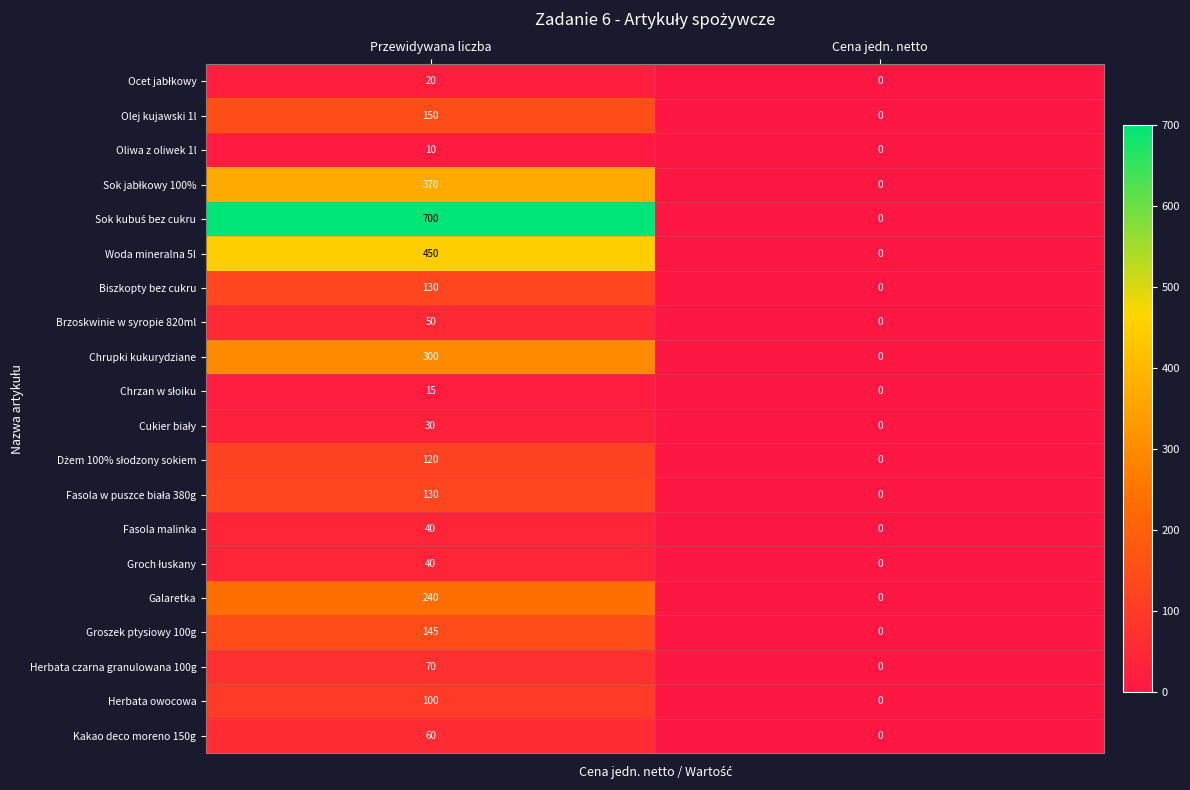

What is the total value across all series at Przewidywana liczba?

3170